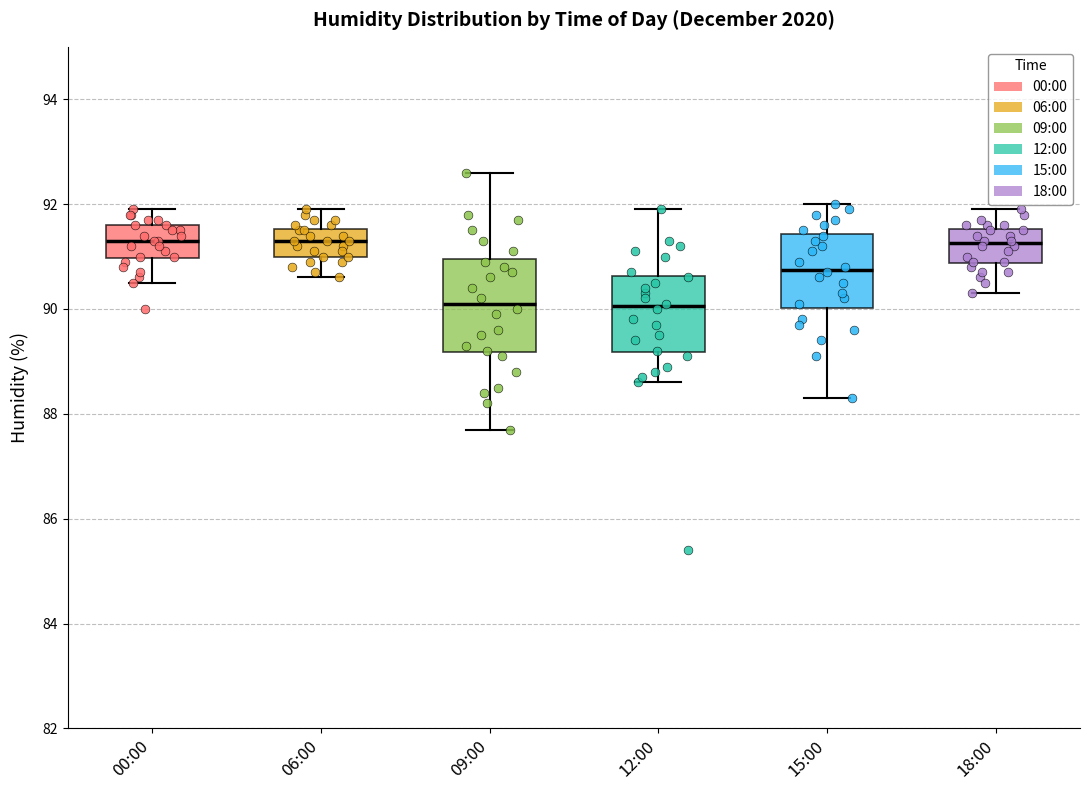

Reading left to right, transcribe this box plot: for each box, give where its median line is, the range the box spans, and where its two whiskers end, as read against the y-axis. The values are not printed on the chart, so give them approximately, as read against the axis.

00:00: median 91.4, box 91.0 to 91.6, whiskers 90.6 to 92.0
06:00: median 91.4, box 91.0 to 91.6, whiskers 90.6 to 92.0
09:00: median 90.2, box 89.2 to 91.0, whiskers 87.8 to 92.6
12:00: median 90.0, box 89.2 to 90.6, whiskers 88.6 to 92.0
15:00: median 90.8, box 90.0 to 91.4, whiskers 88.4 to 92.0
18:00: median 91.2, box 90.8 to 91.6, whiskers 90.4 to 92.0